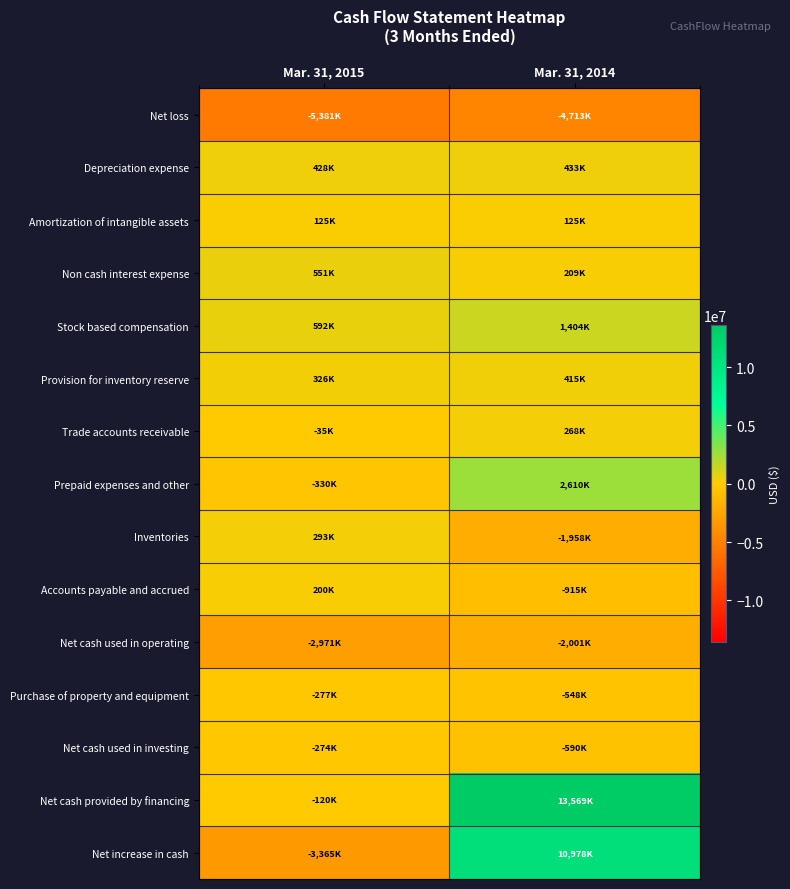

At which category does the chart reach its minimum across all series?

Mar. 31, 2015